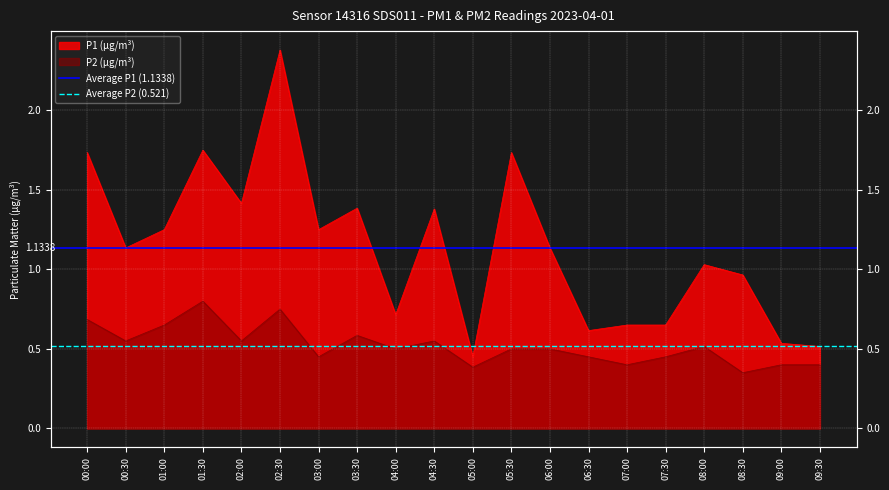

What is the approximate value of Average P2 (0.521) at 00:00?

0.5